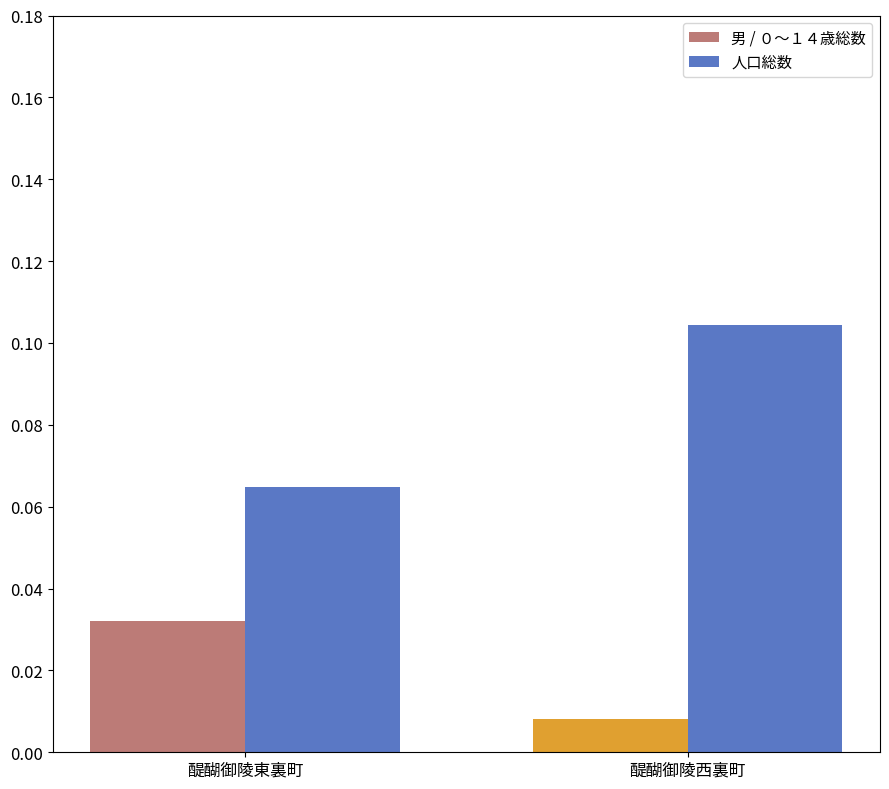

Rank the series by their average value, from highest to lowest.

人口総数, 男 / ０～１４歳総数